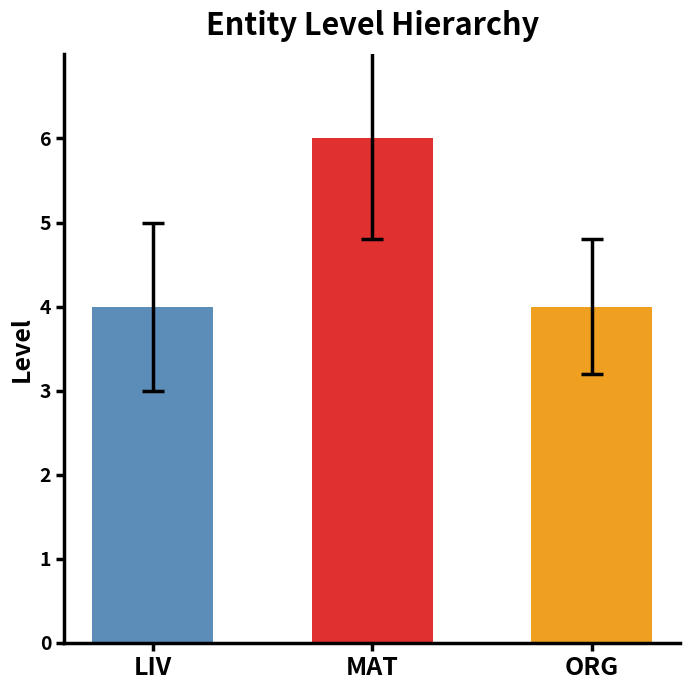

Reading left to right, list all the values displayed in this chart.

LIV=4	MAT=6	ORG=4